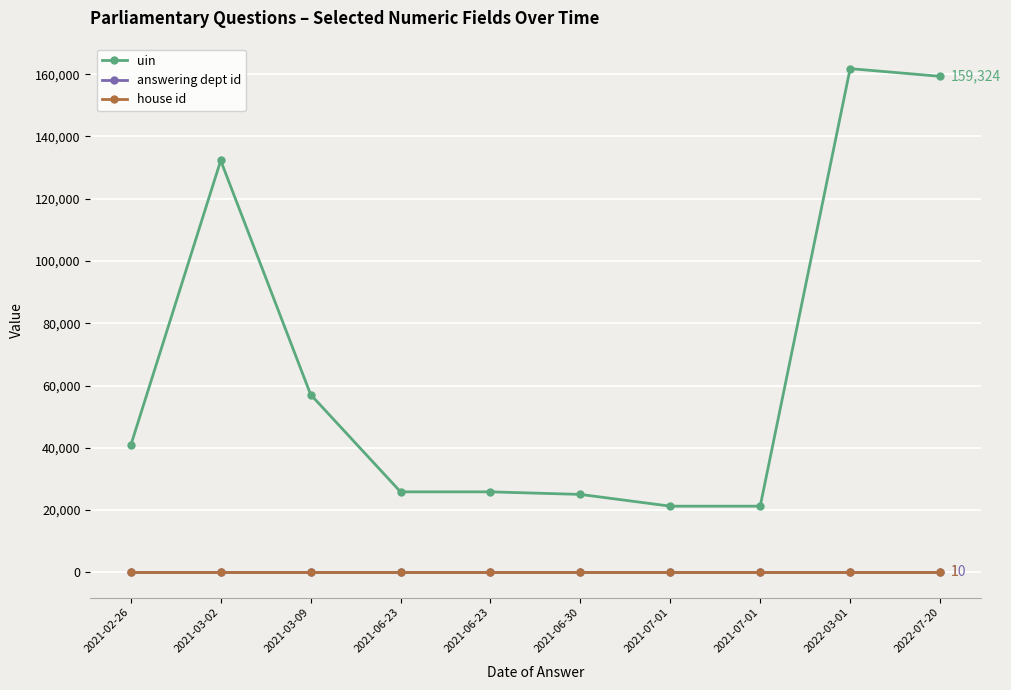

Is this an area chart (filled region under the line)?

No